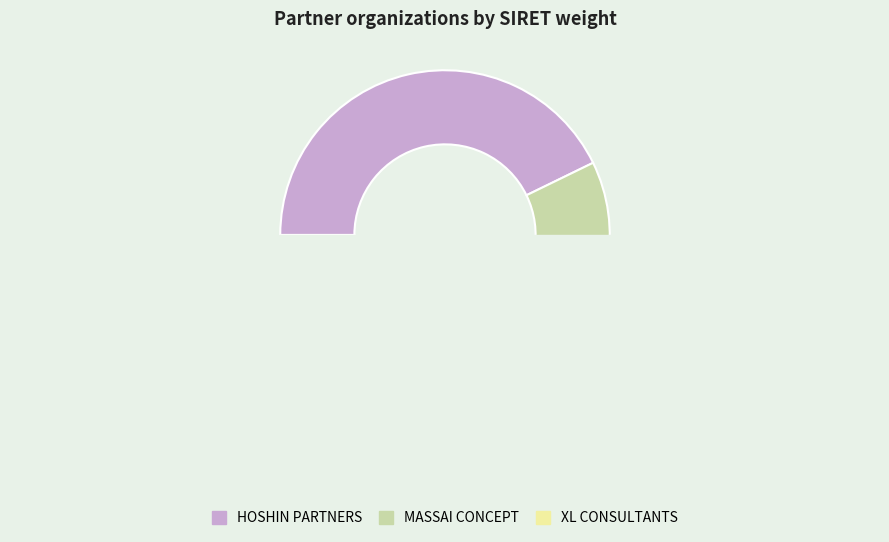

To the nearest percent, what is the average slice percentage?

33%